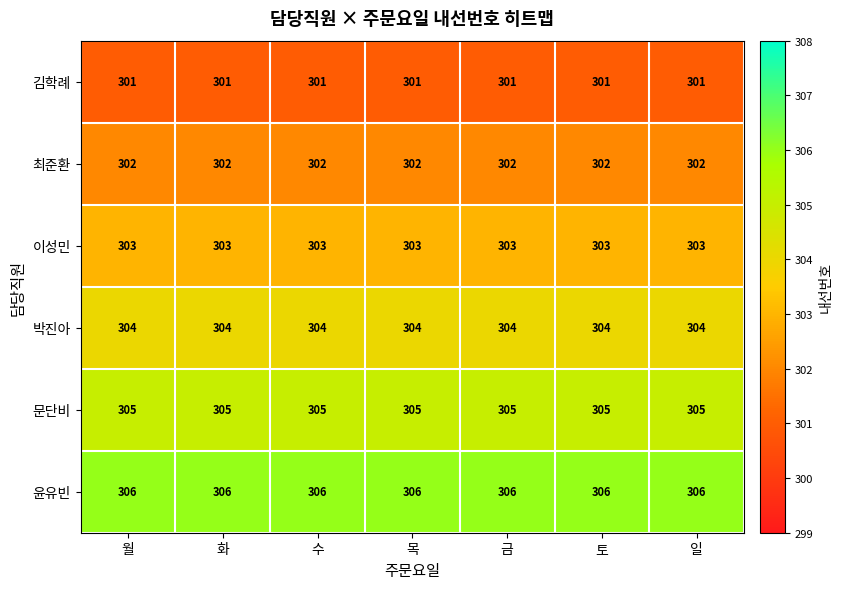

What is the difference between the highest and lowest values at 일?

5